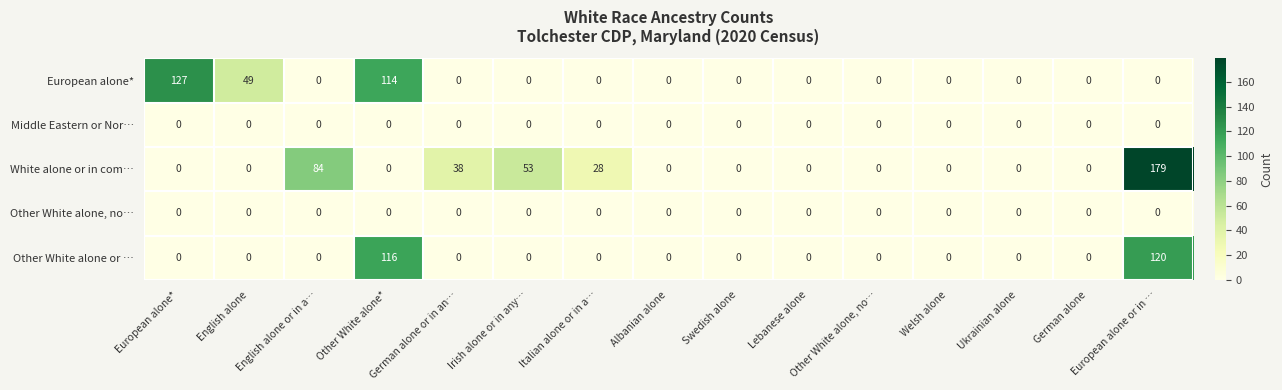

Which label corresponds to the largest value in the chart?

European alone or in …